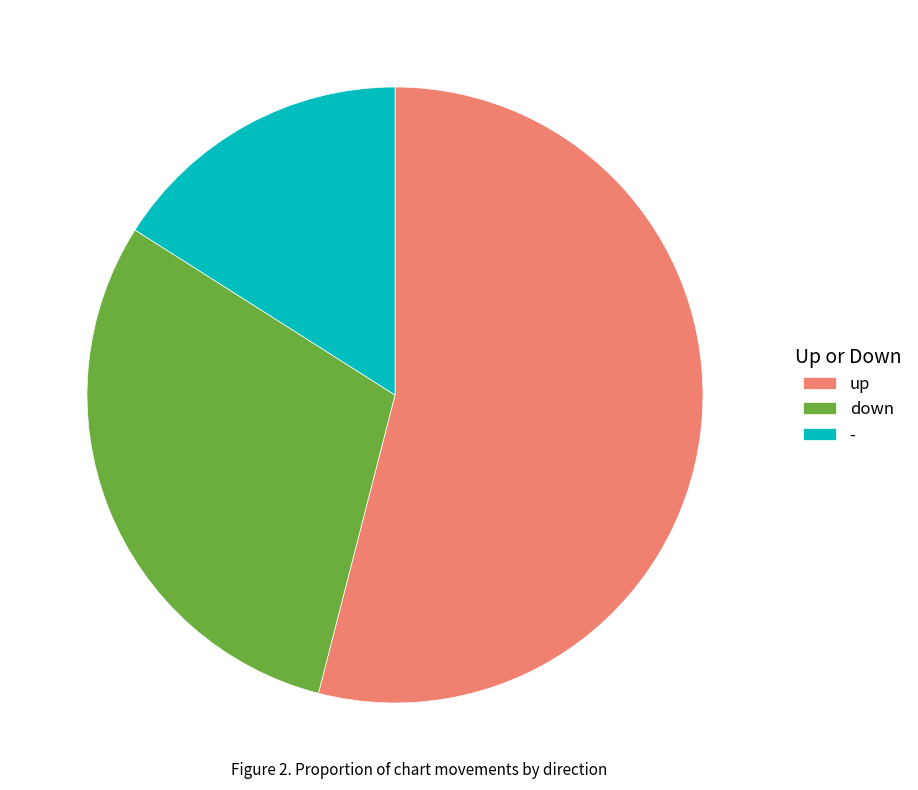

Which slice represents more than half of the pie?

up